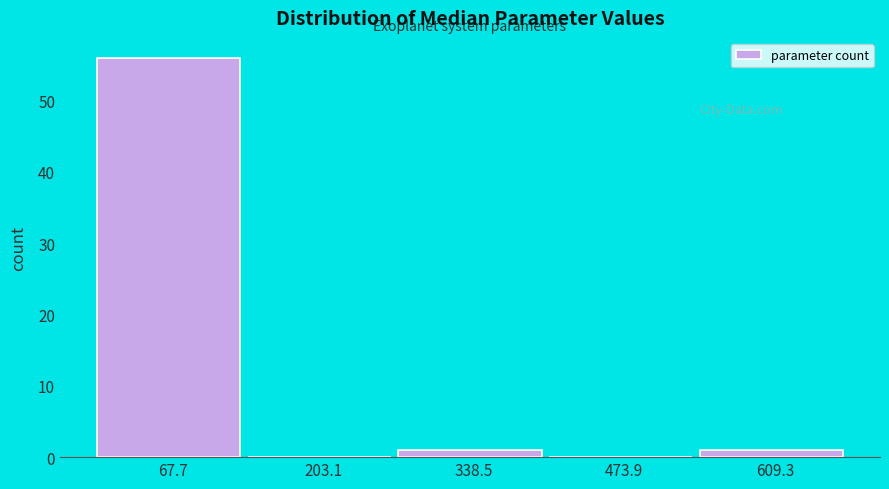

Over which range of the x-axis is the bar tallest?

0 to 140